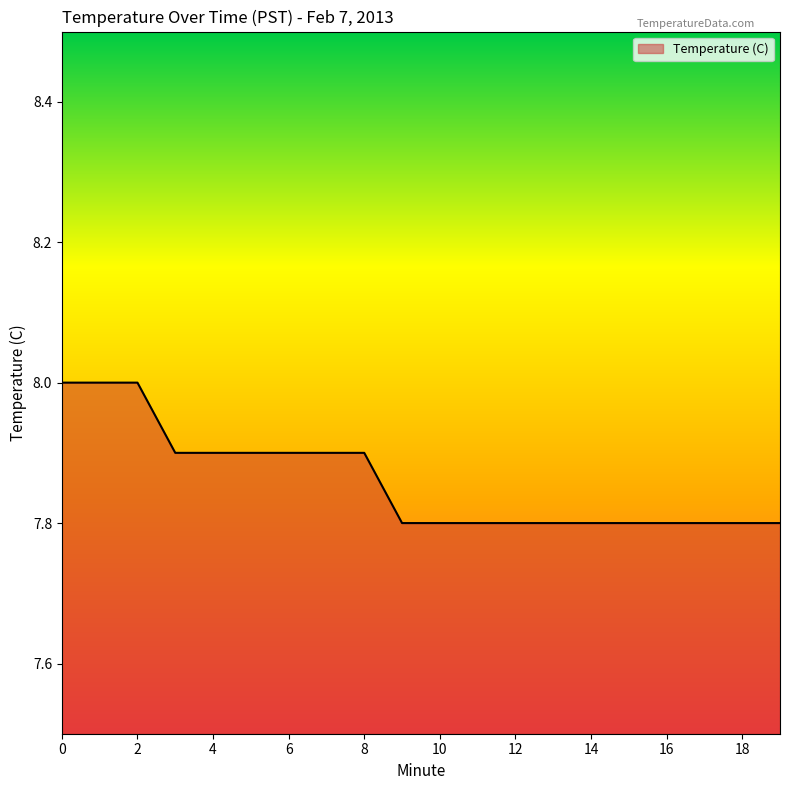

What is the greatest value displayed?

8.0